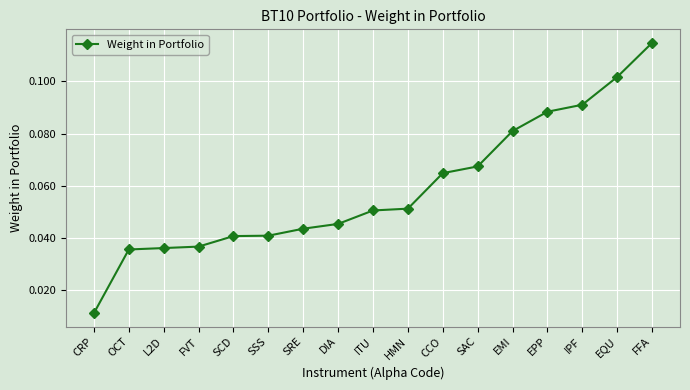

Count the number of categories in the chart.

17